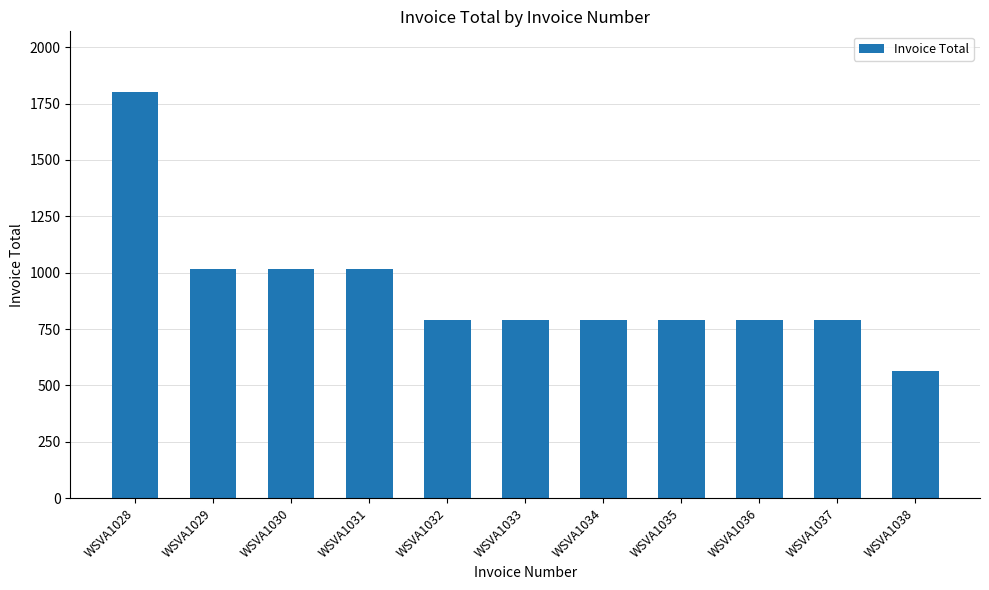

What is the approximate value at WSVA1037, to the nearest 100?

800